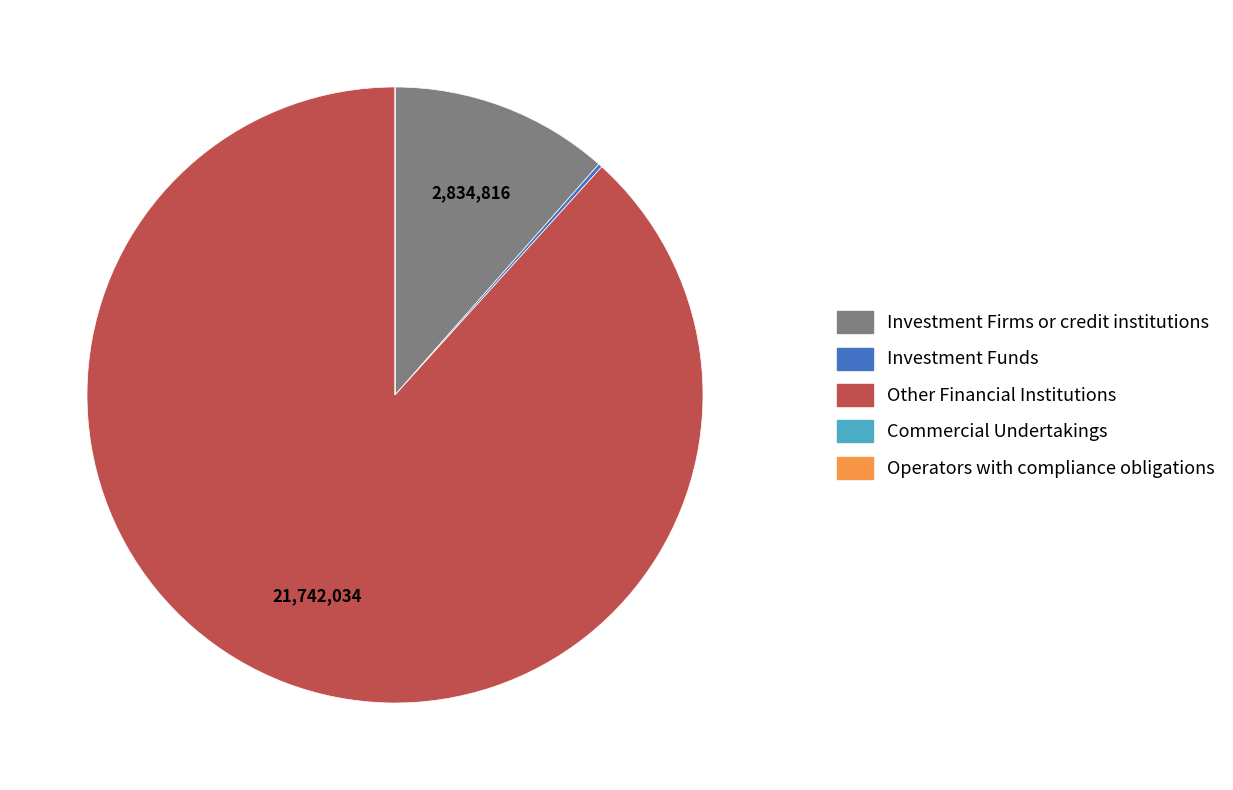

Is there any slice that represents more than half of the pie?

Yes